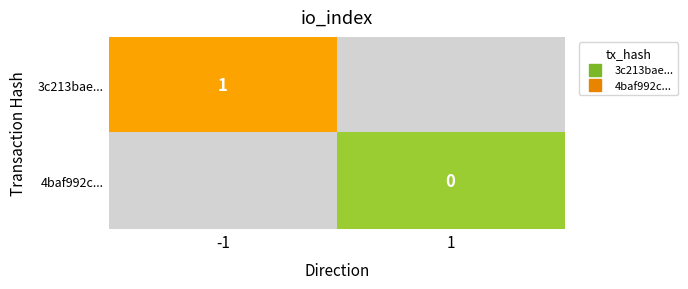

How many categories are shown in the chart?

2